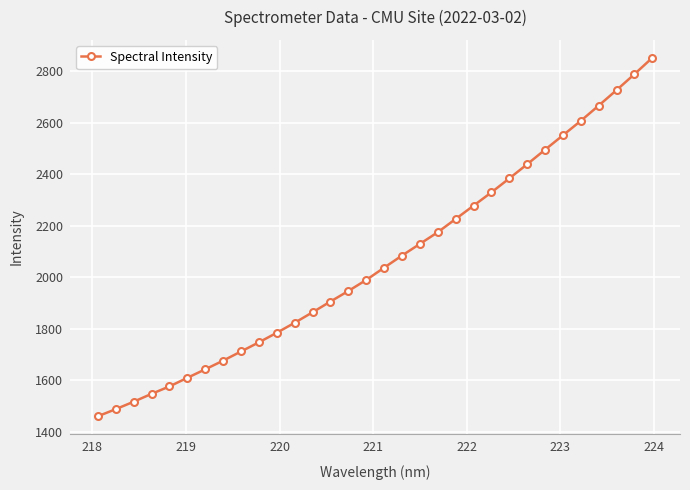

True or false: there are more than 2 points higher than both neighbors.

False